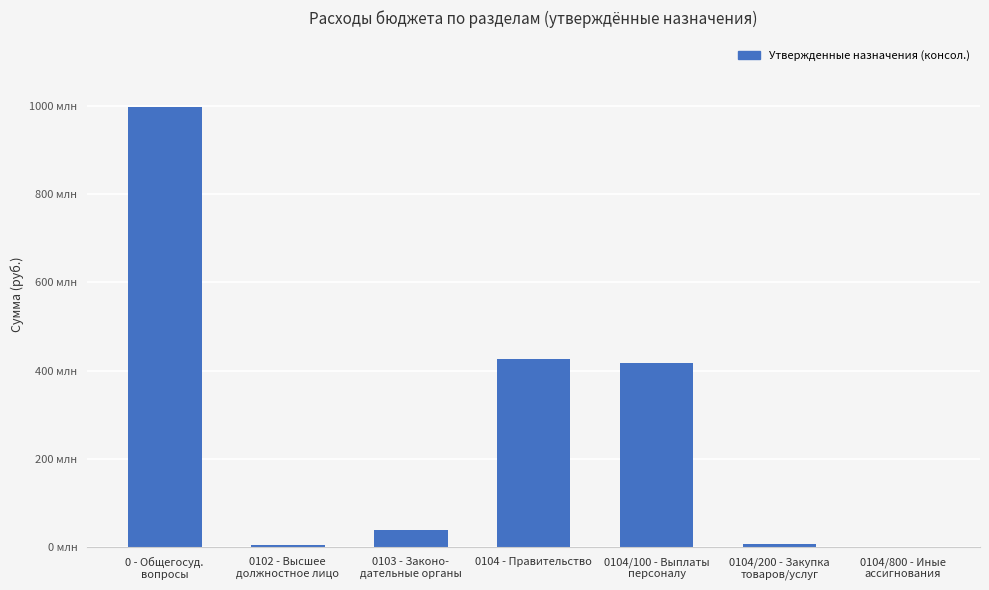

Are the bars horizontal?

No